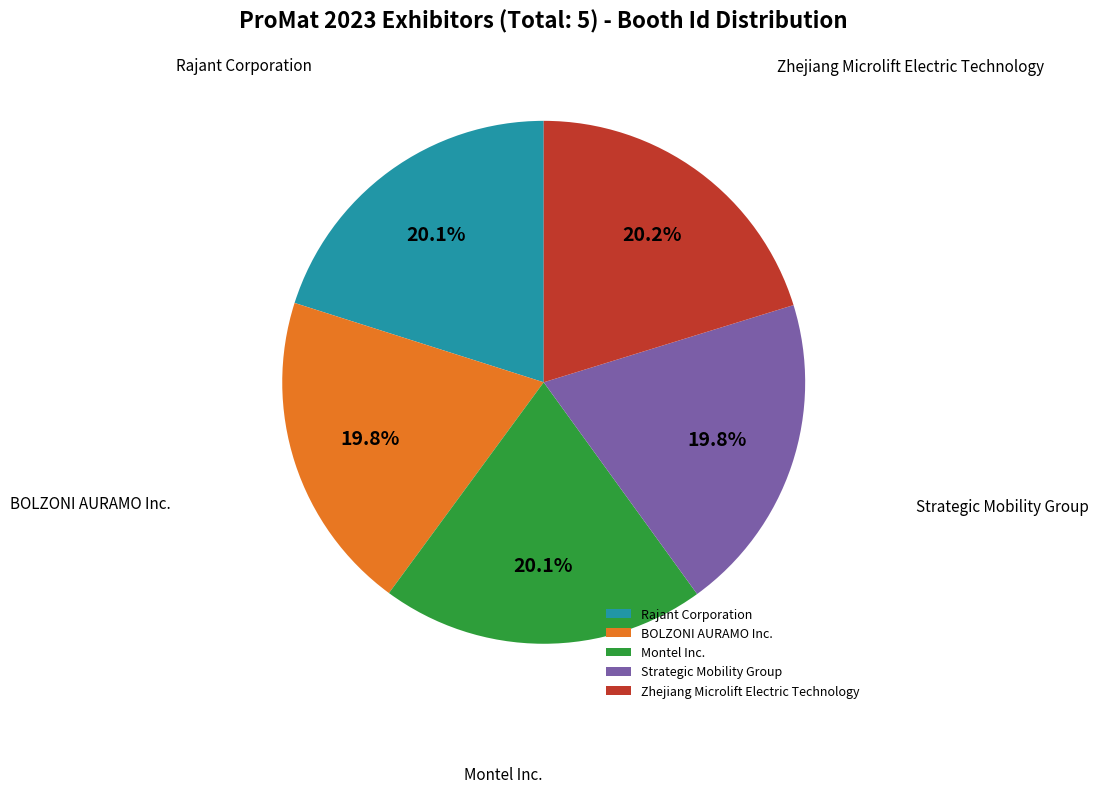

True or false: Strategic Mobility Group accounts for 35% of the total.

False